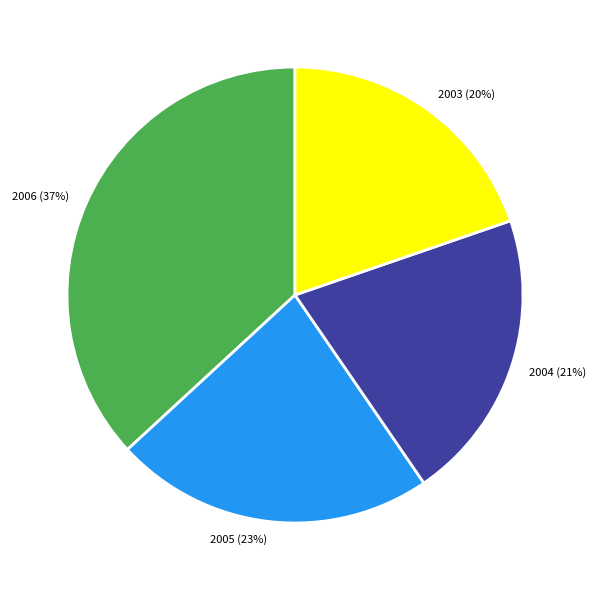

Is it true that 2005 is 23% of the pie?

True